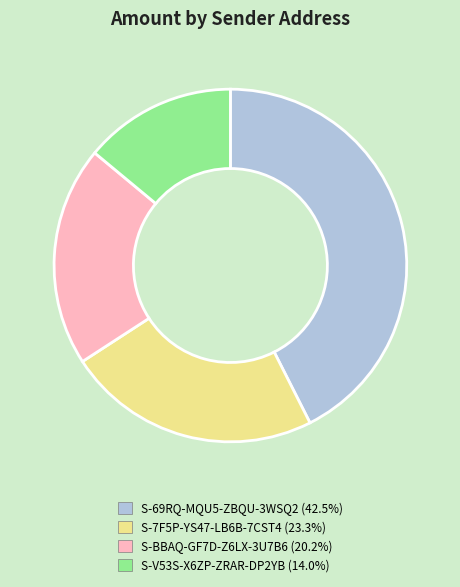

How many slices are in this pie chart?

4